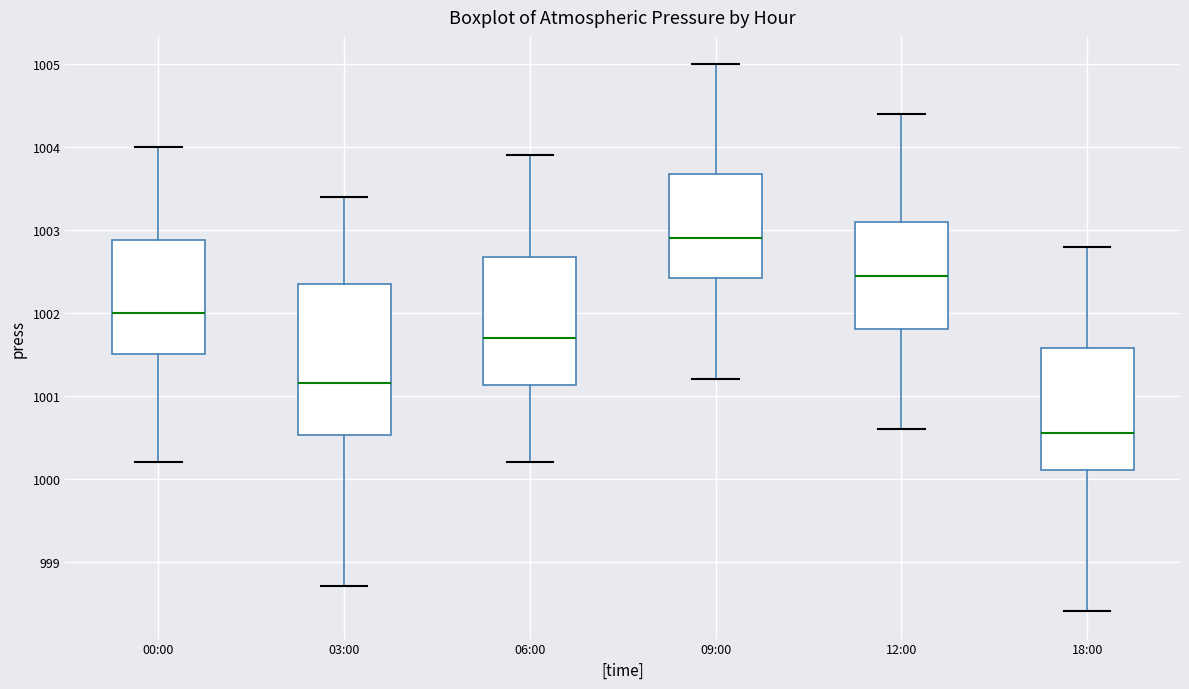

Reading left to right, transcribe this box plot: for each box, give where its median line is, the range the box spans, and where its two whiskers end, as read against the y-axis. The values are not printed on the chart, so give them approximately, as read against the axis.

00:00: median 1002.0, box 1001.5 to 1002.9, whiskers 1000.2 to 1004.0
03:00: median 1001.2, box 1000.5 to 1002.4, whiskers 998.7 to 1003.4
06:00: median 1001.7, box 1001.1 to 1002.7, whiskers 1000.2 to 1003.9
09:00: median 1002.9, box 1002.4 to 1003.7, whiskers 1001.2 to 1005.0
12:00: median 1002.5, box 1001.8 to 1003.1, whiskers 1000.6 to 1004.4
18:00: median 1000.6, box 1000.1 to 1001.6, whiskers 998.4 to 1002.8